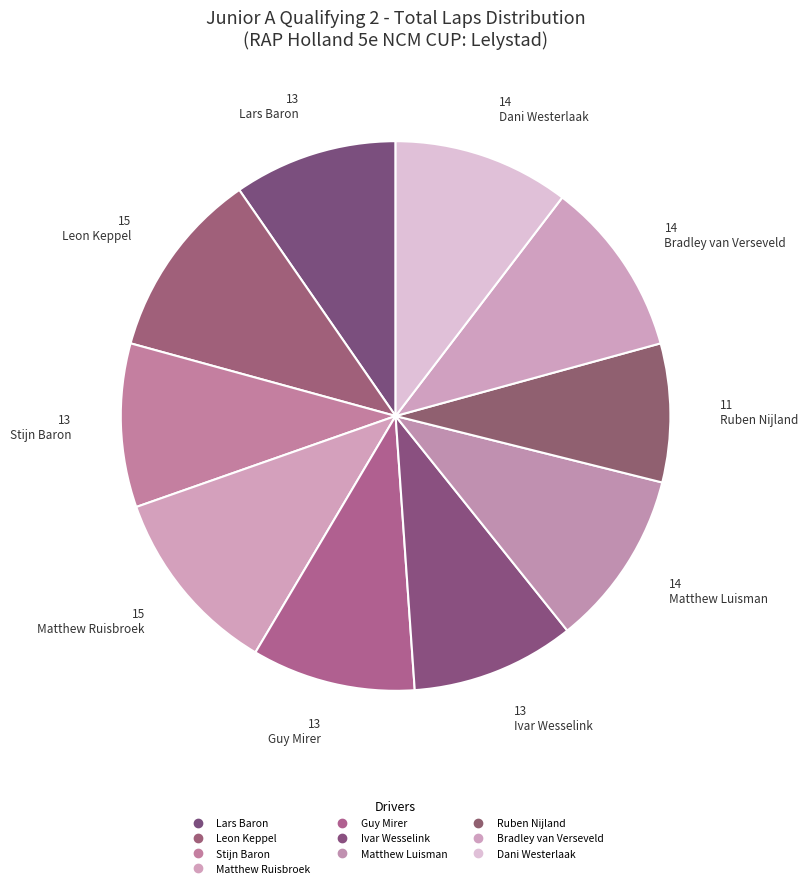

Rank the categories by value from highest to lowest.

Leon Keppel, Matthew Ruisbroek, Matthew Luisman, Bradley van Verseveld, Dani Westerlaak, Lars Baron, Stijn Baron, Guy Mirer, Ivar Wesselink, Ruben Nijland